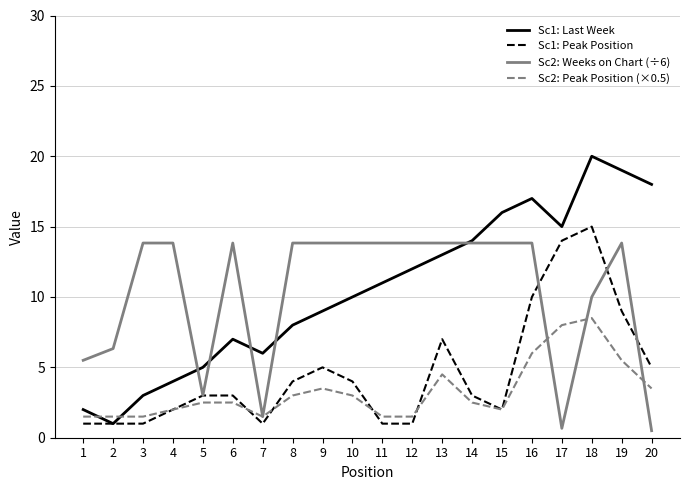

Which series ends up on top after the final intersection of Sc2: Peak Position (×0.5) and Sc1: Peak Position?

Sc1: Peak Position